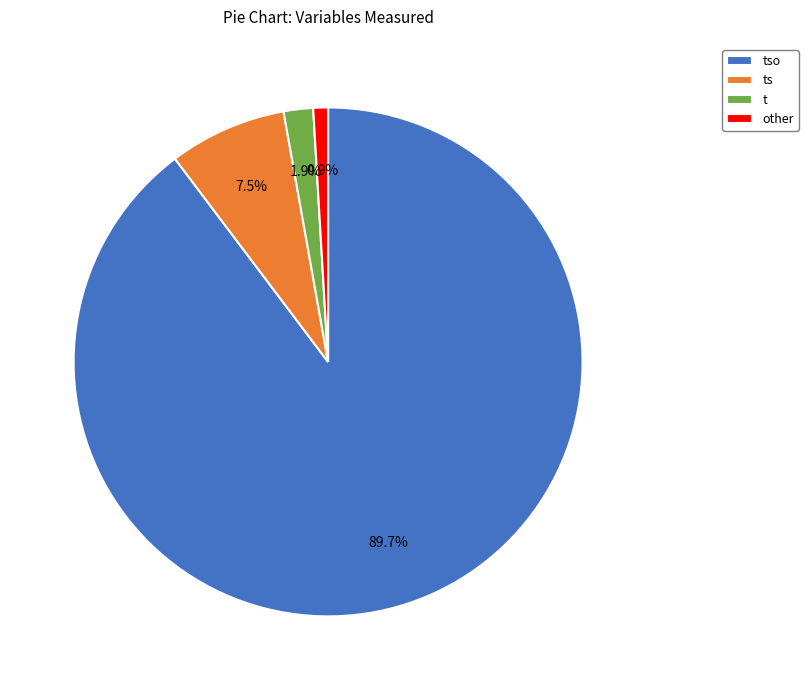

To the nearest percent, what is the difference between the largest and smallest slice percentages?

89%